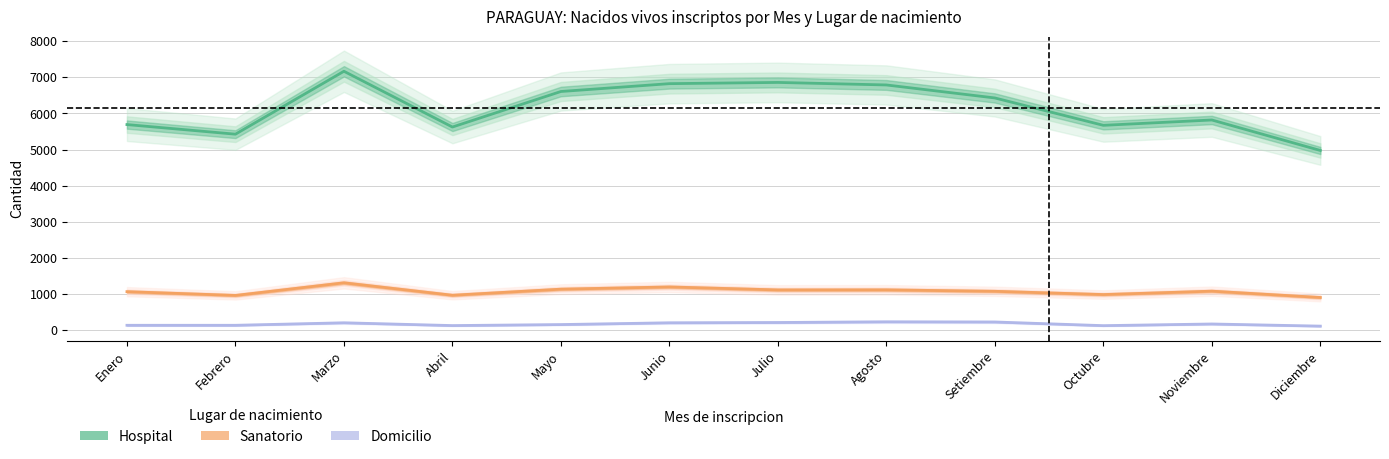

Read the Hospital value at Febrero, to the nearest 10.

5420